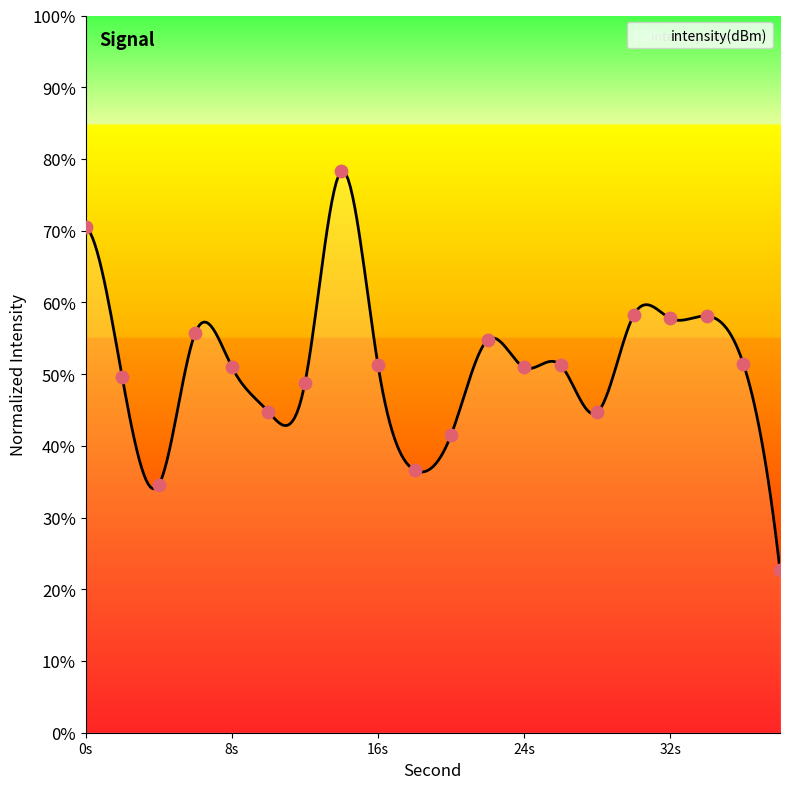

What is the lowest value of the intensity(dBm) series?

22.7